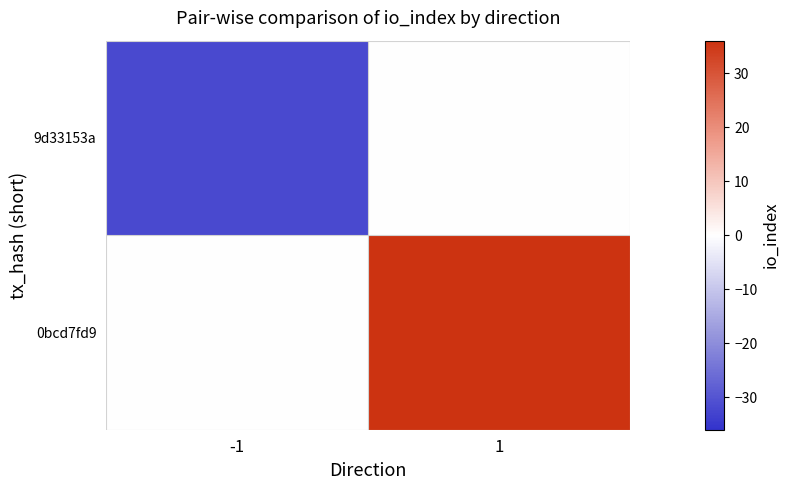

Count the number of data series in this chart.

2